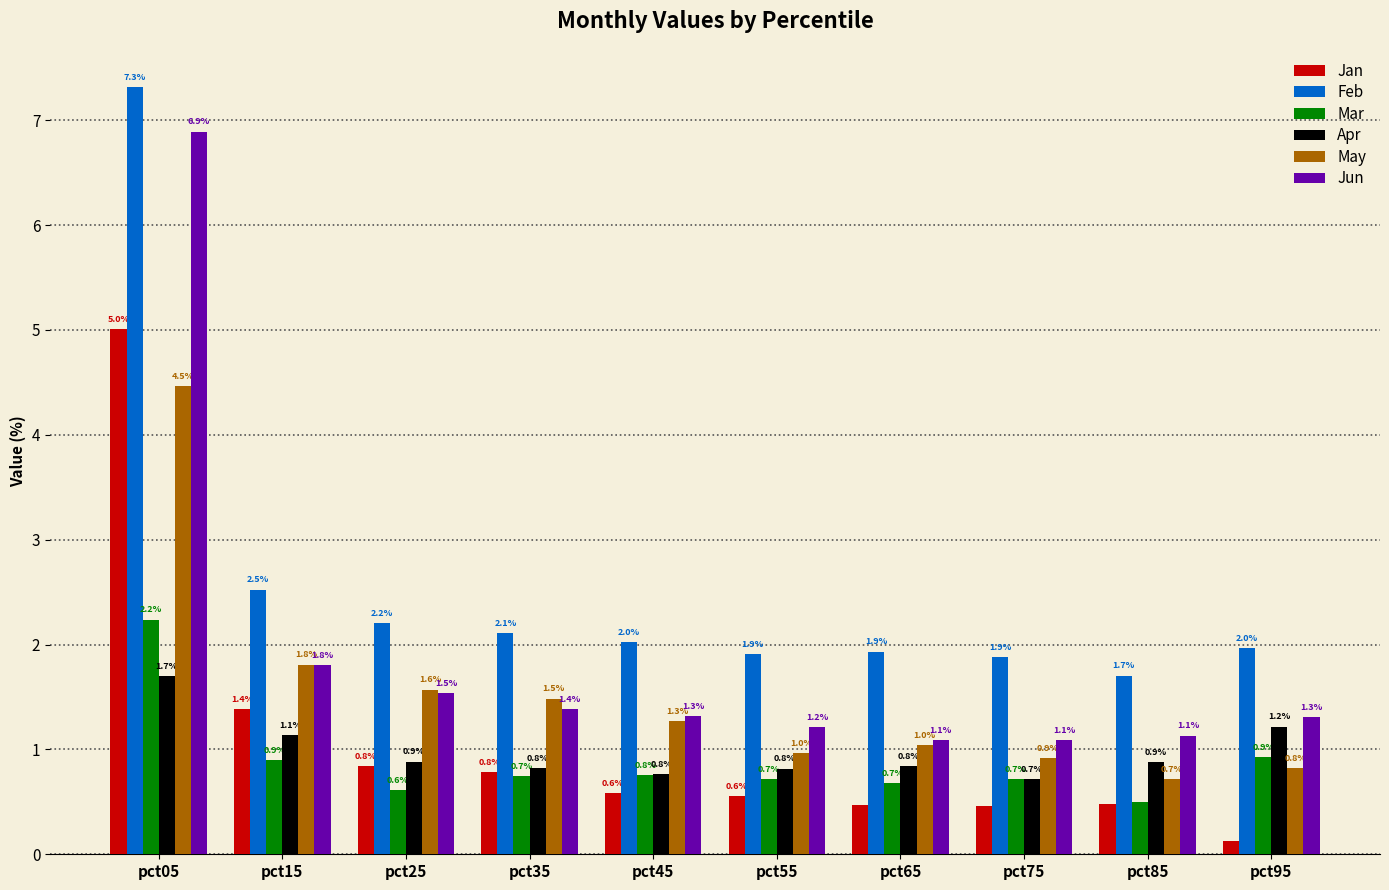

The Apr series shows 0.8 at pct45. True or false?

True